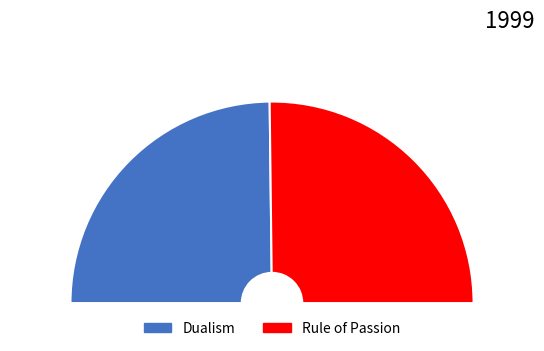

Combined, what portion of the pie is Dualism and Rule of Passion?

100.0%